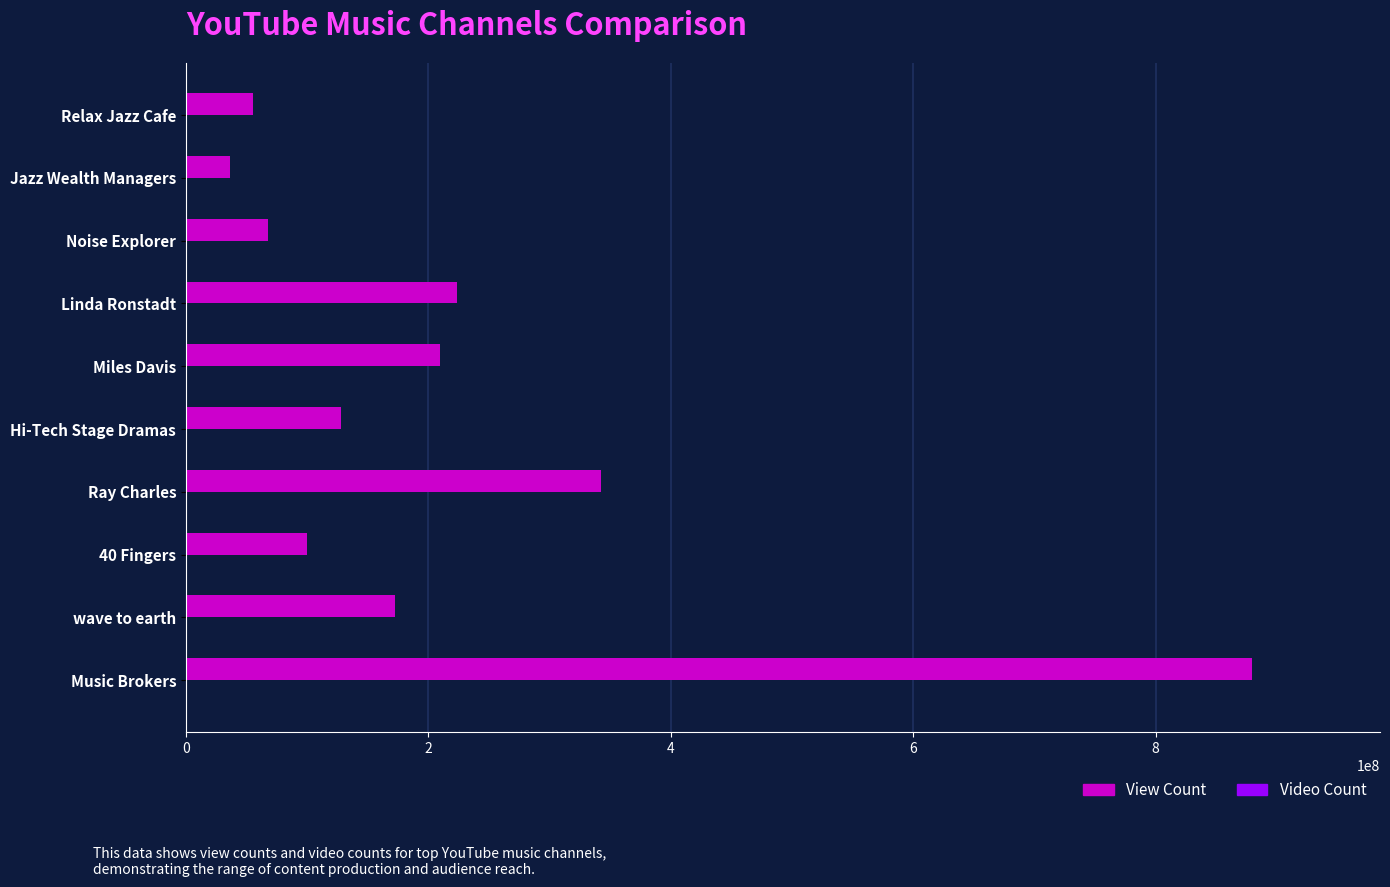

How many series are shown in this chart?

2